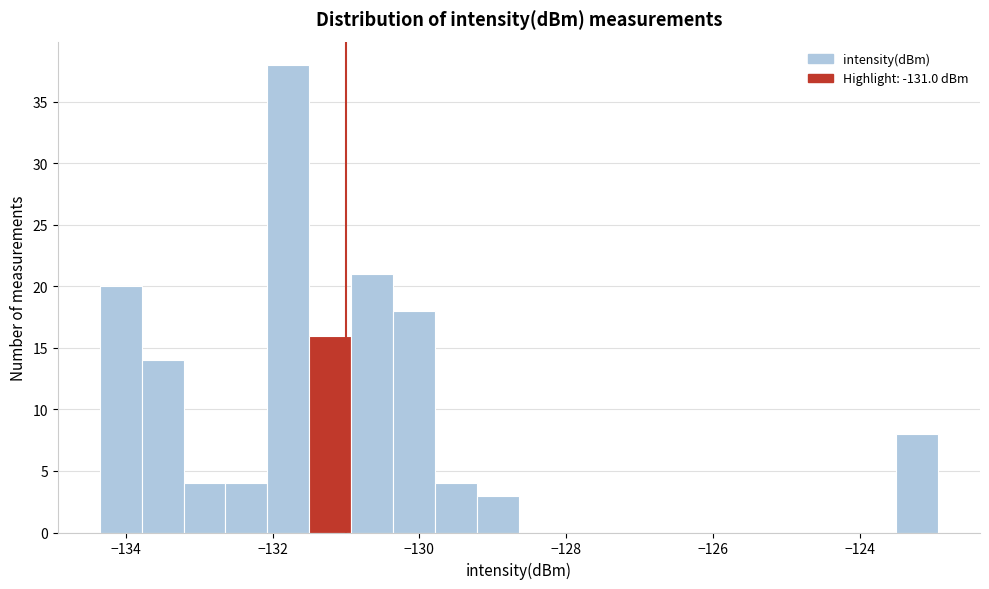

Read against the x-axis, roughly where is the centre of the tallest bar?

-131.8